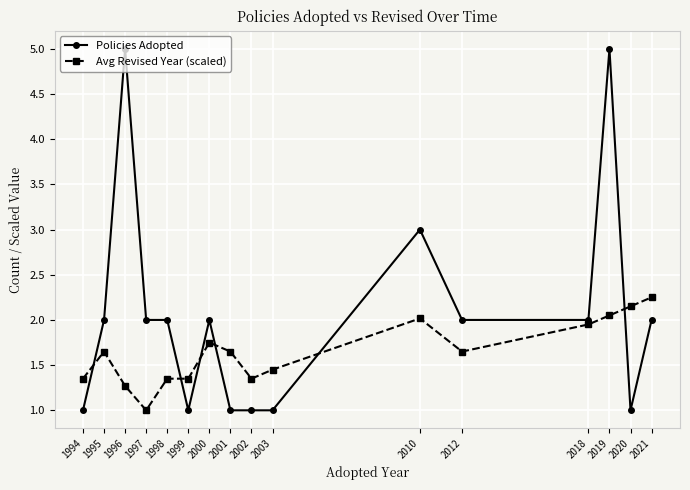

True or false: Avg Revised Year (scaled) has more than 2 interior local peaks.

True